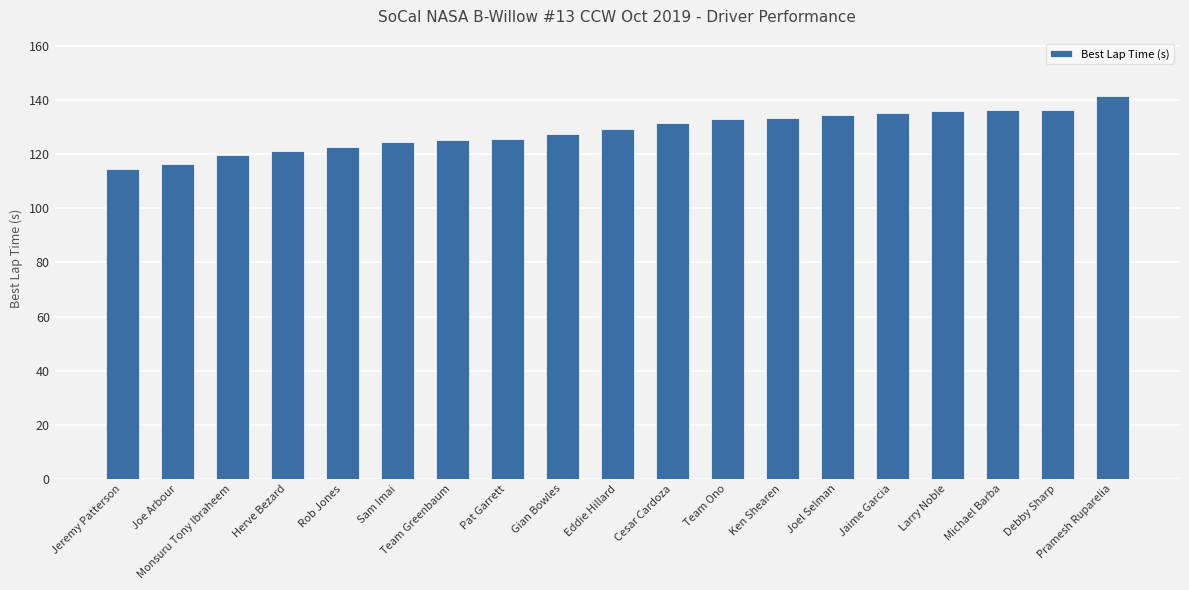

Which category has the lowest value across all series?

Jeremy Patterson